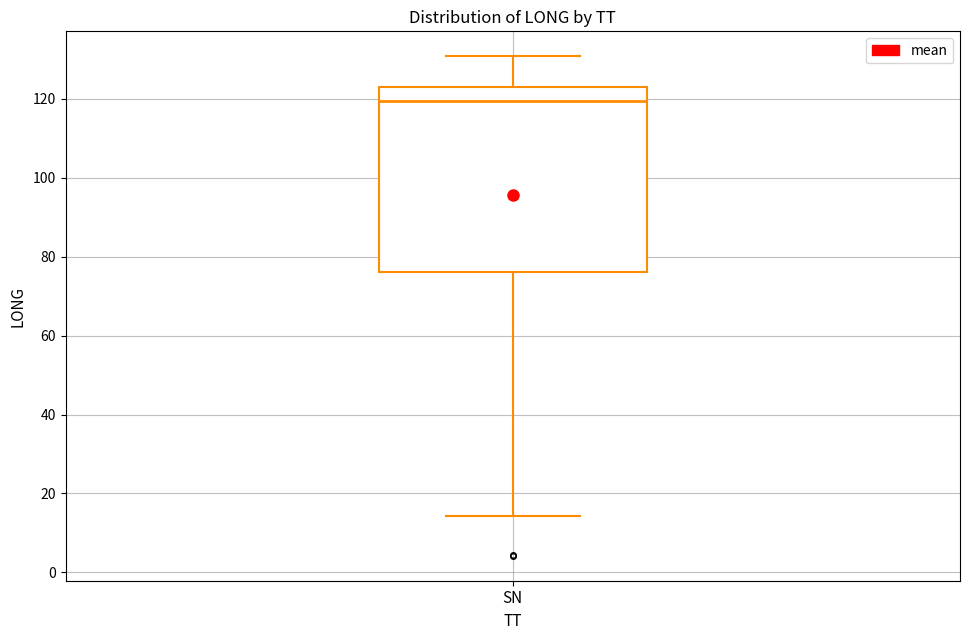

Transcribe this box plot: give where the median line is, the range the box spans, and where the two whiskers end, as read against the y-axis. The values are not printed on the chart, so give them approximately, as read against the axis.

median 120, box 76 to 124, whiskers 14 to 130